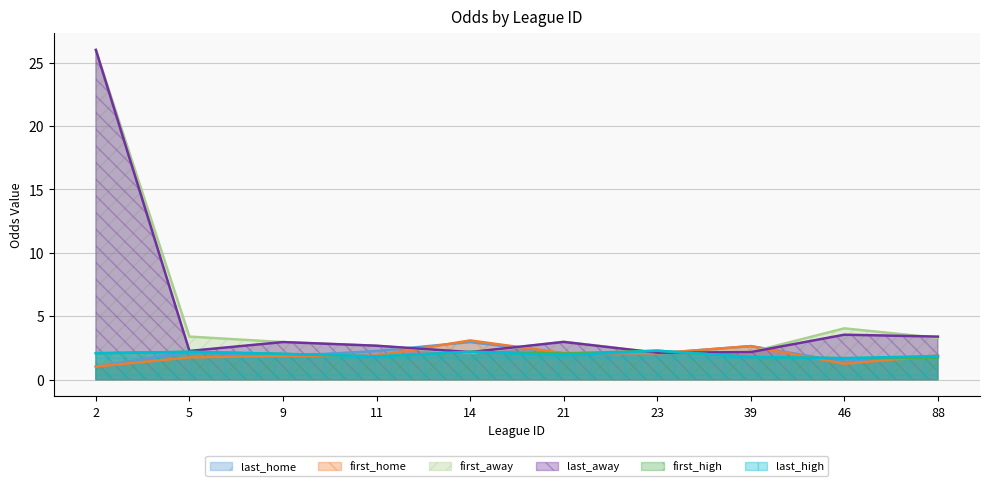

What is the average value of the last_away series?

5.0